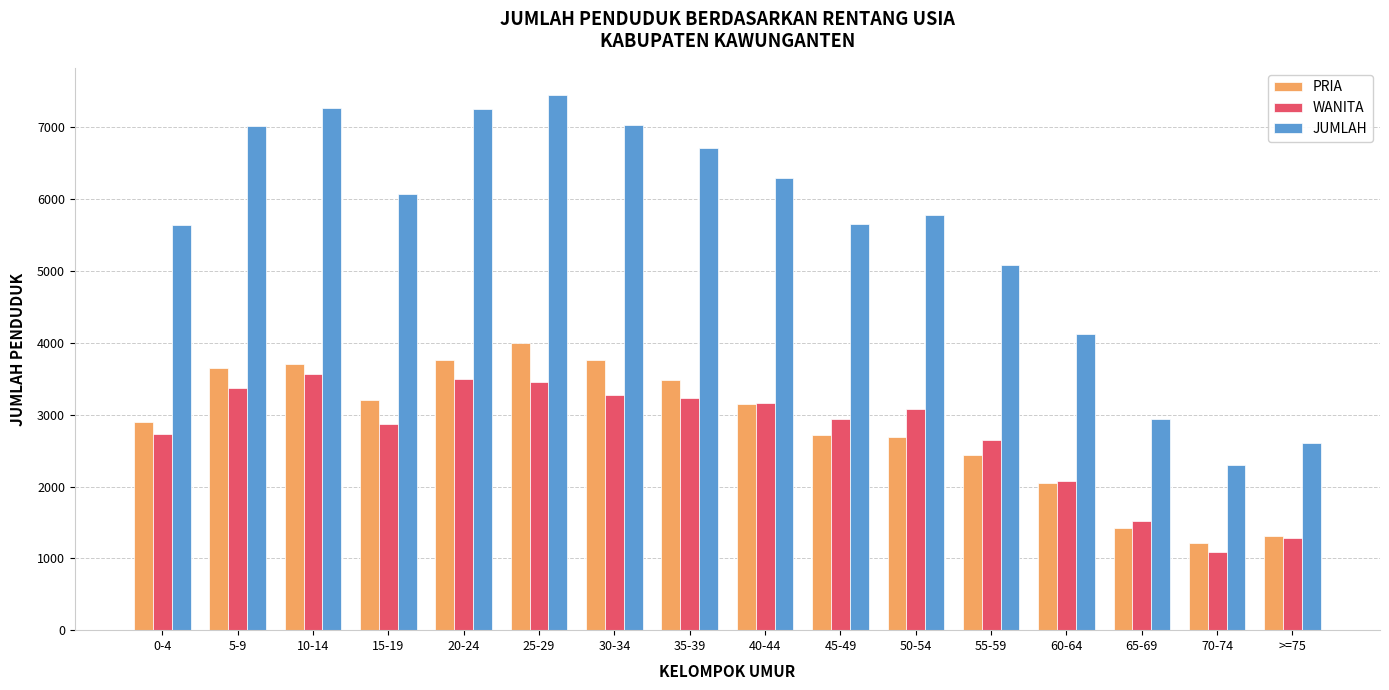

At which label does JUMLAH reach its peak?

25-29